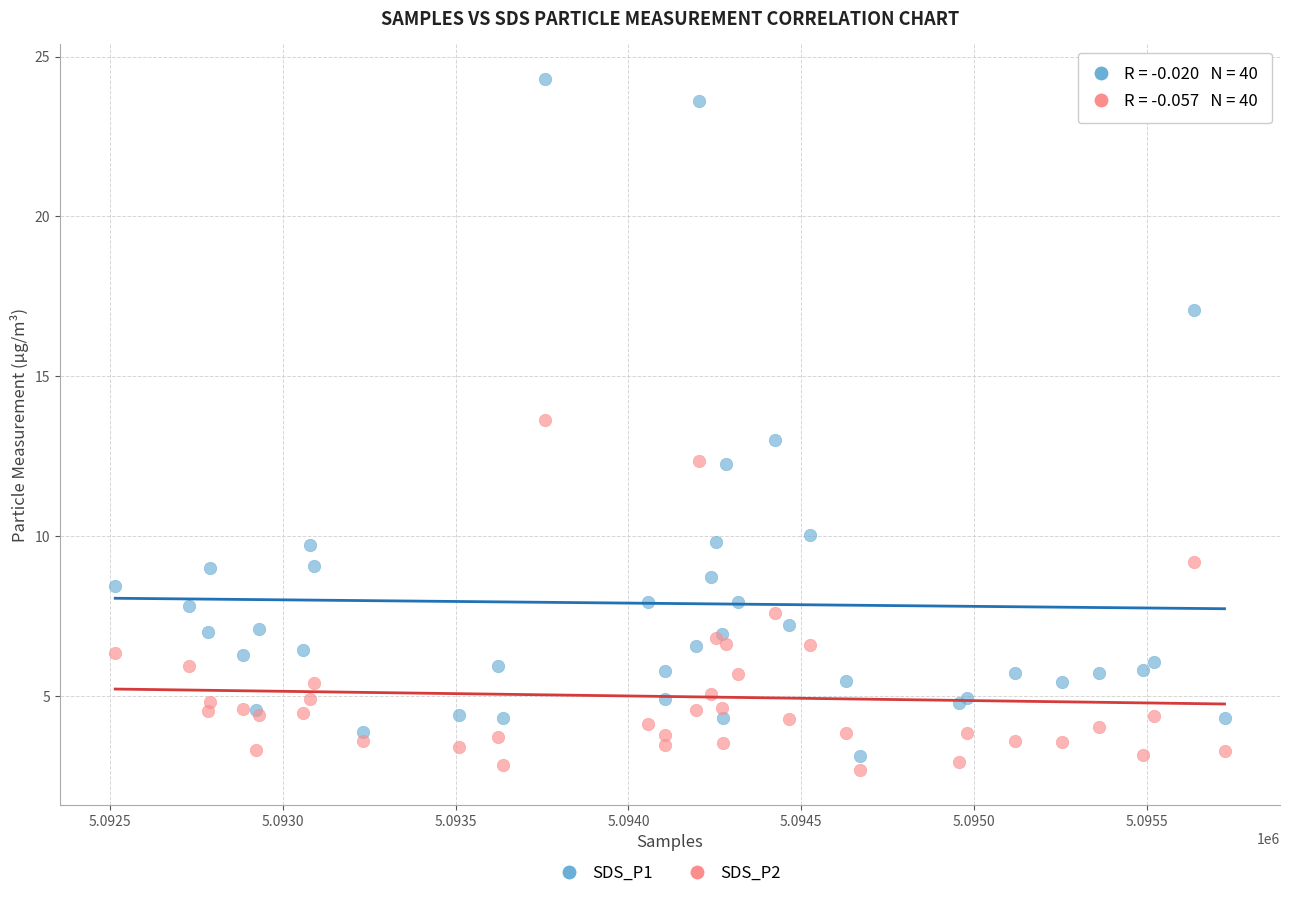

What are all the series names shown in the legend?

SDS_P1, SDS_P2